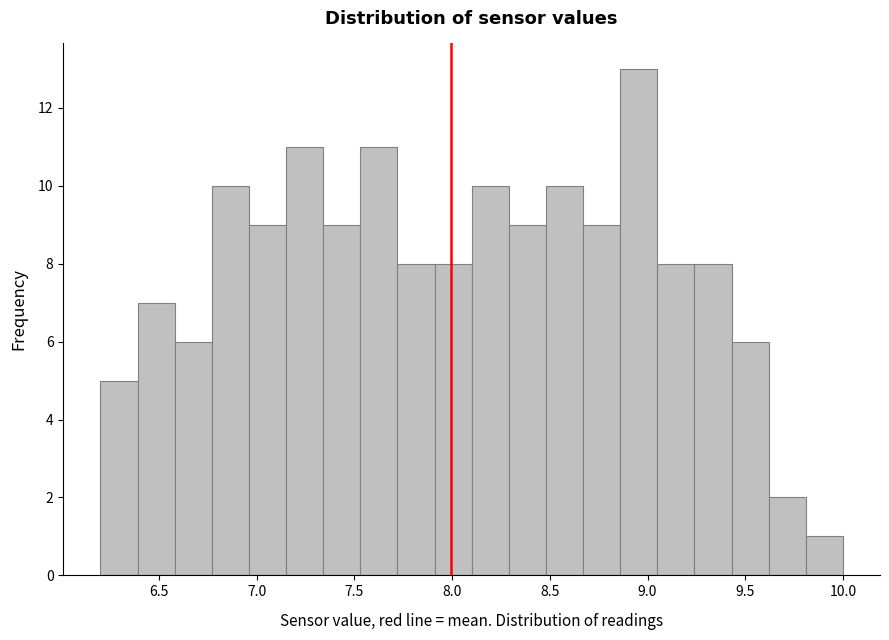

Around what value on the x-axis is the tallest bar? Give the approximate position of its centre, as read against the axis.

8.95